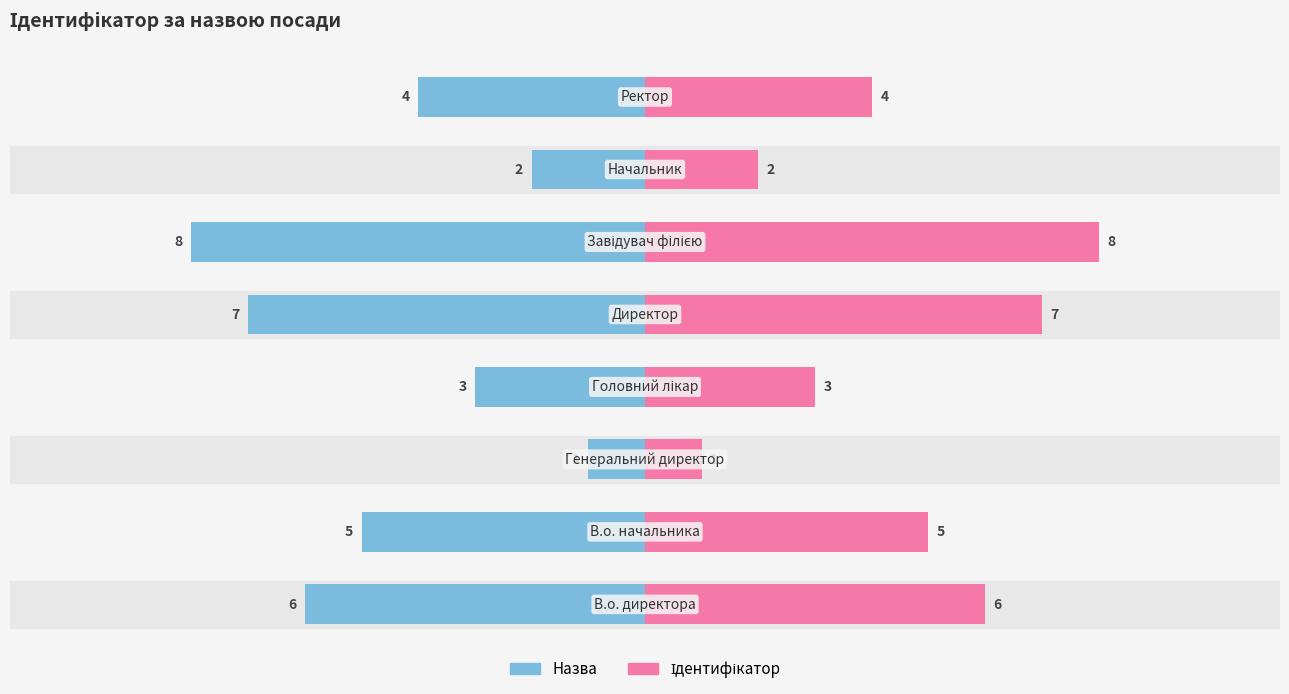

What is the difference between the second highest and minimum values in the Ідентифікатор series?

6